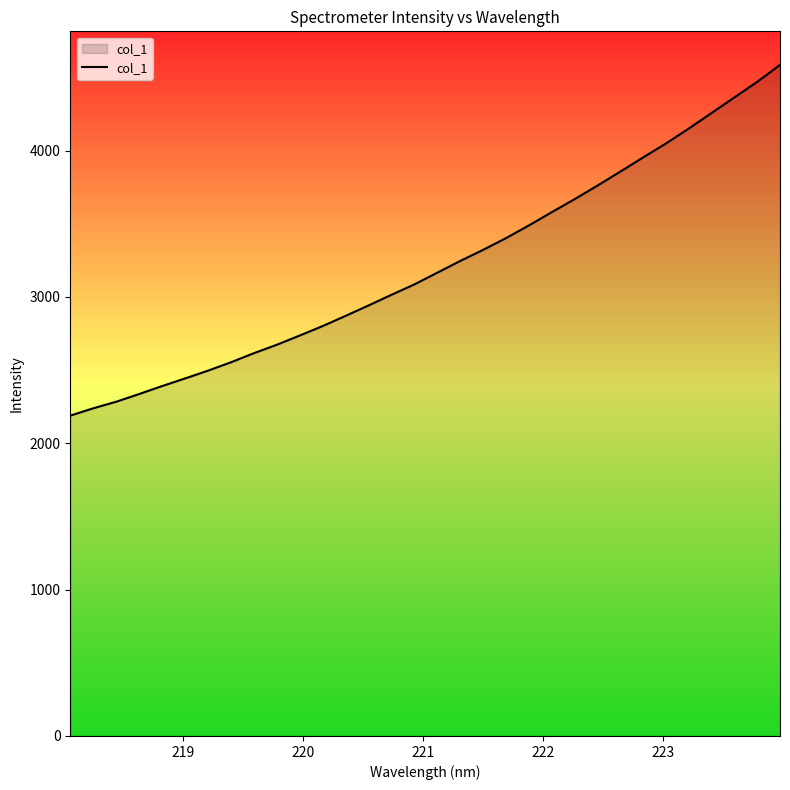

How many lines are shown in the chart?

1